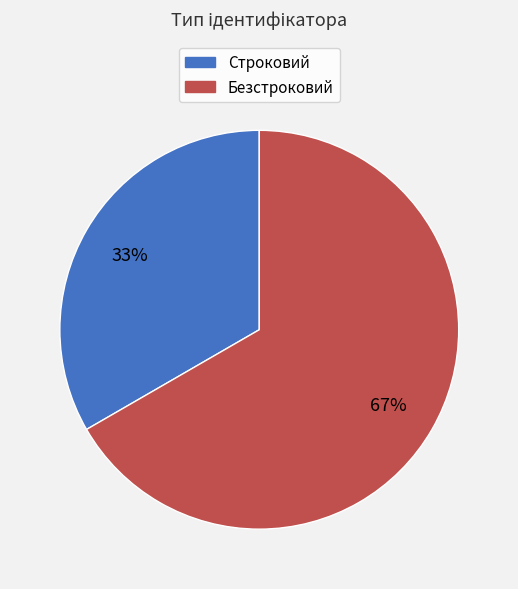

The Безстроковий slice represents 61% of the pie. True or false?

False